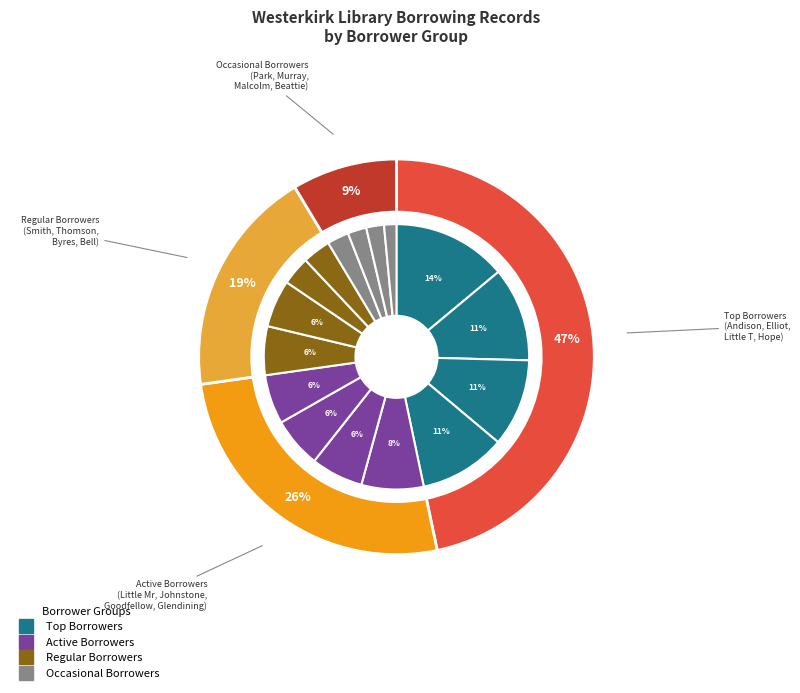

How many segments does this pie chart have?

16